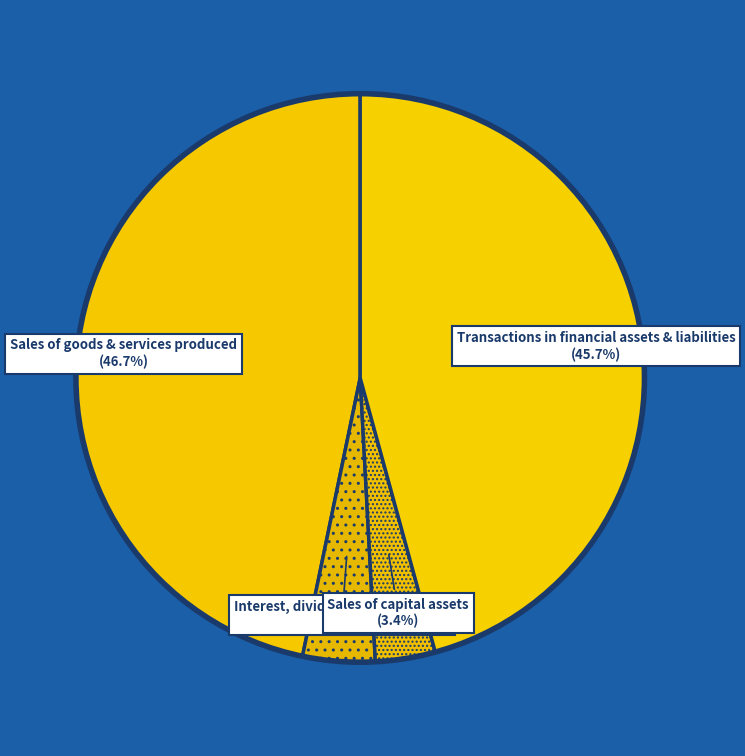

What percentage is NOT represented by Interest, dividends & rent on land?

95.9%